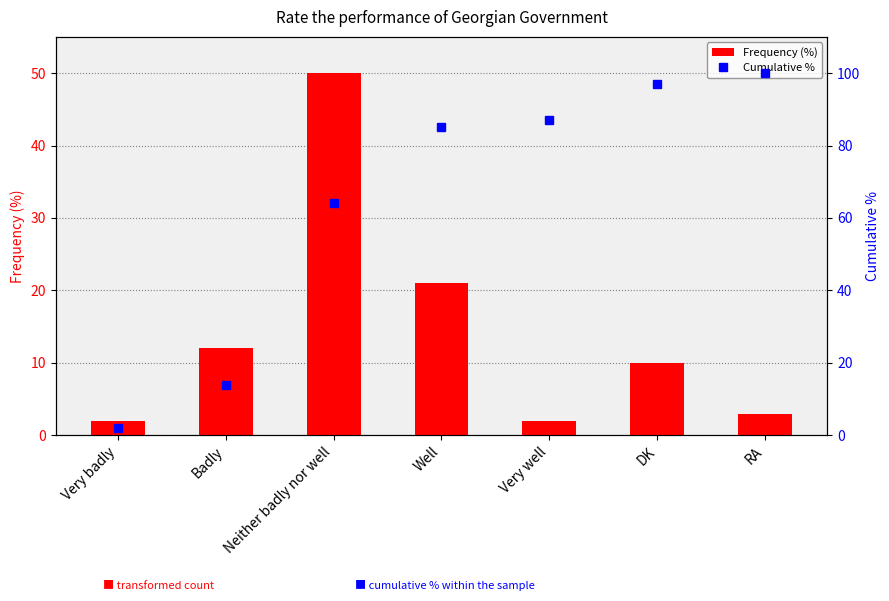

How many values in the Cumulative % series are below 85?

3